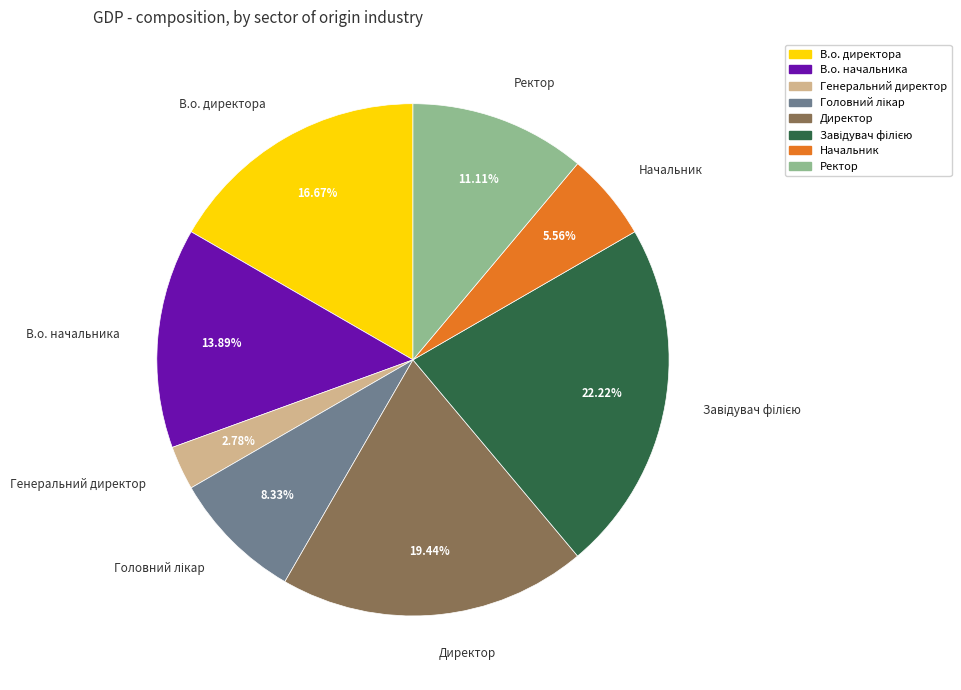

What percentage is NOT represented by Генеральний директор?

97.2%